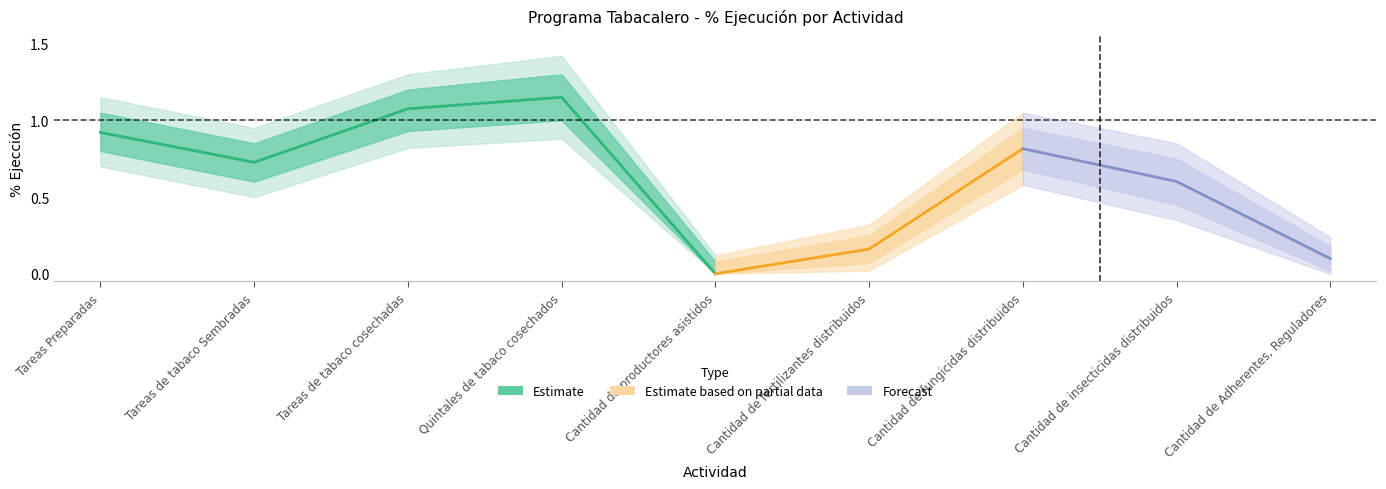

Where is the first local minimum?

Tareas de tabaco Sembradas